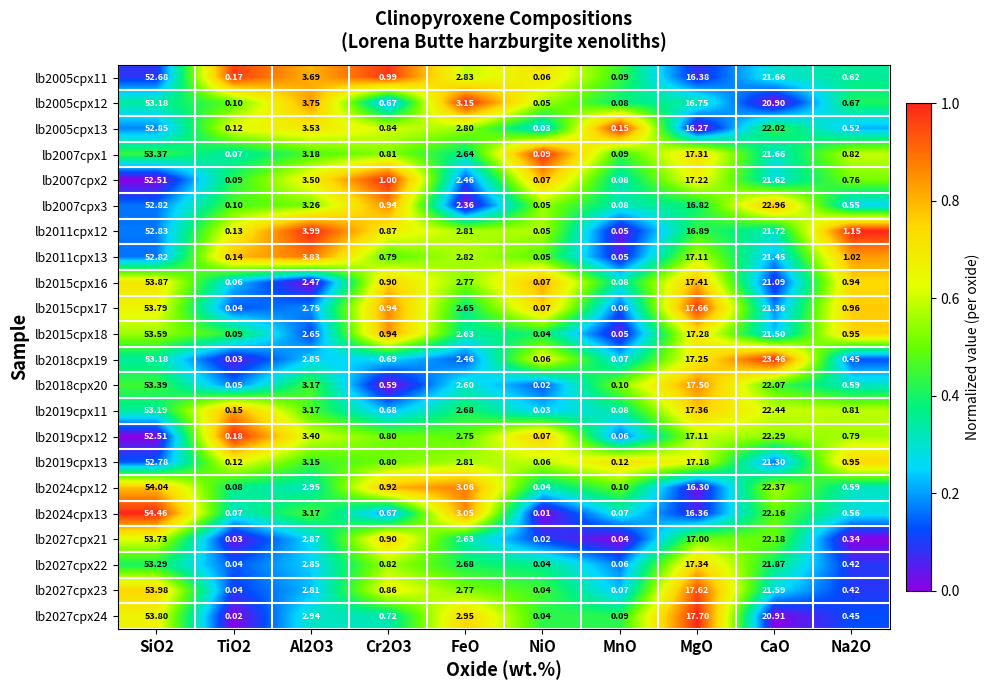

Which series has the largest range (max minus min)?

lb2024cpx13